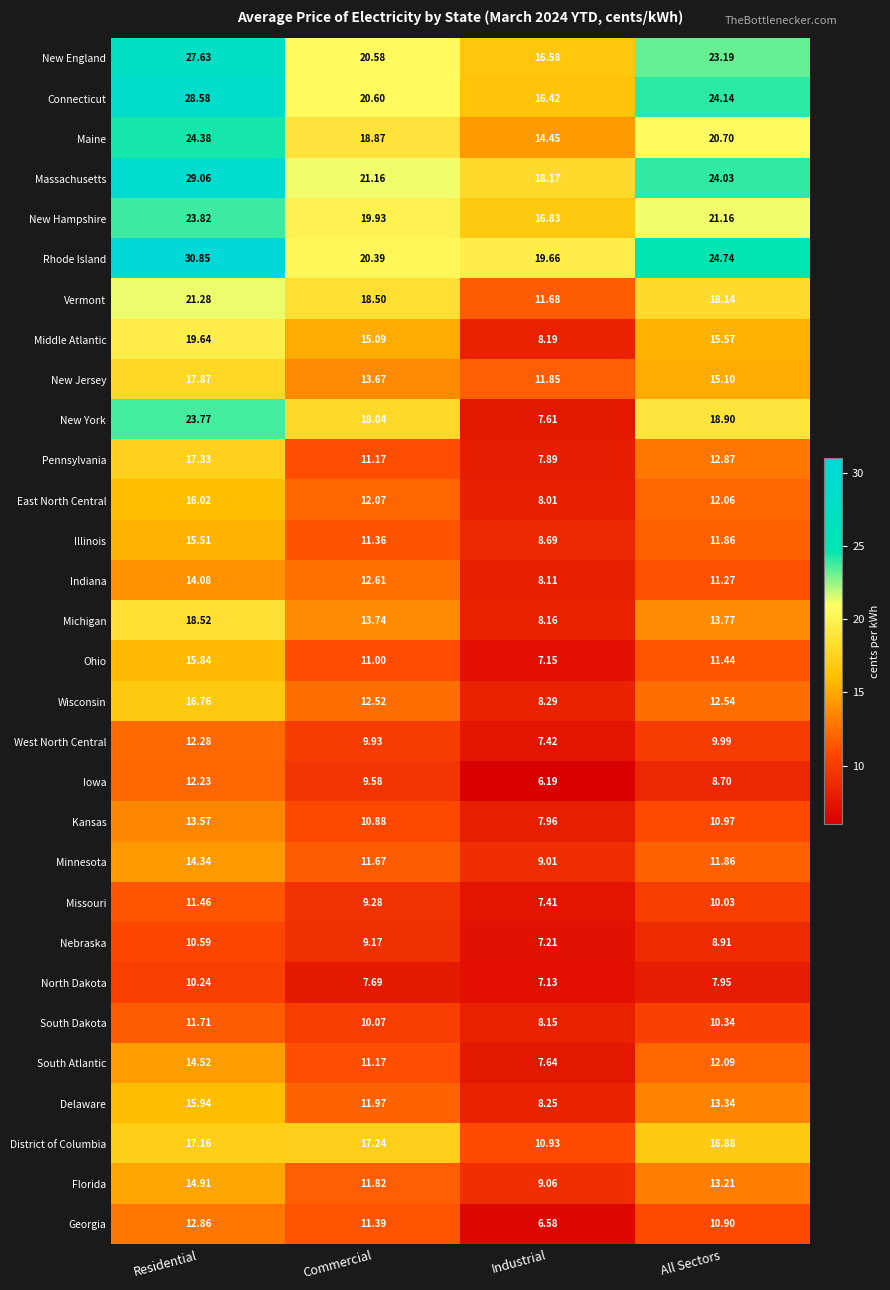

Which category has the lowest value across all series?

Industrial